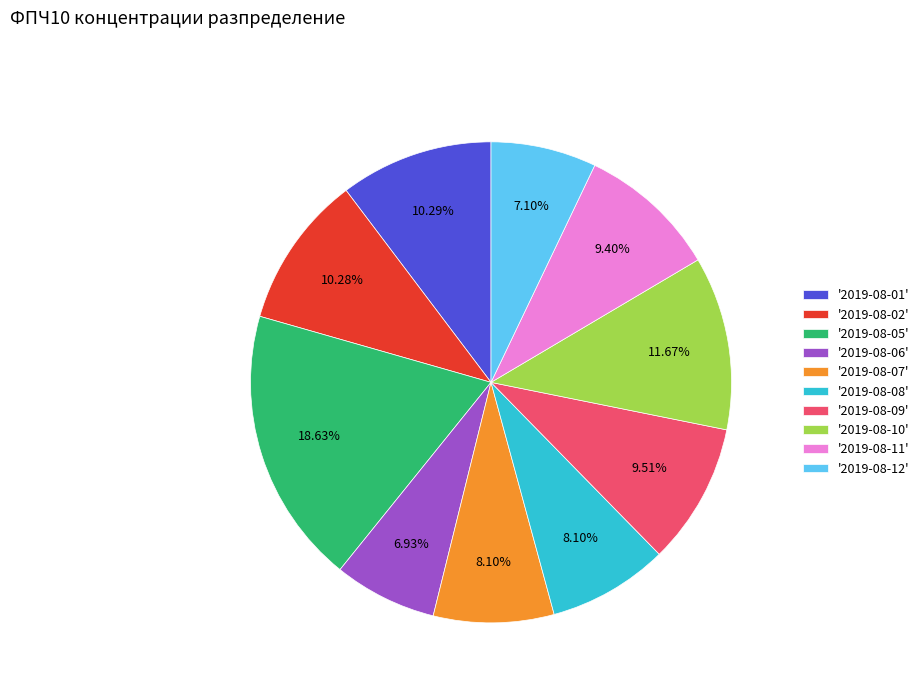

Does any single category account for the majority?

No